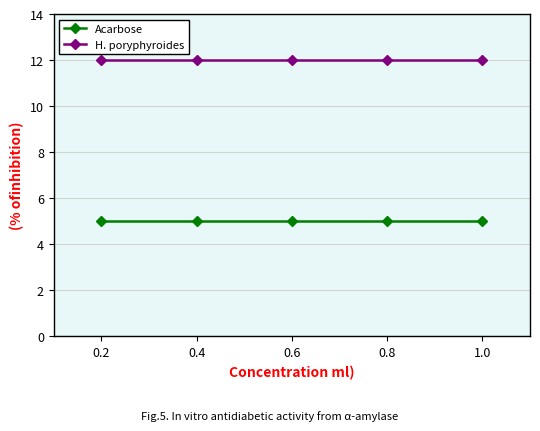

What position from the right is 0.6?

3